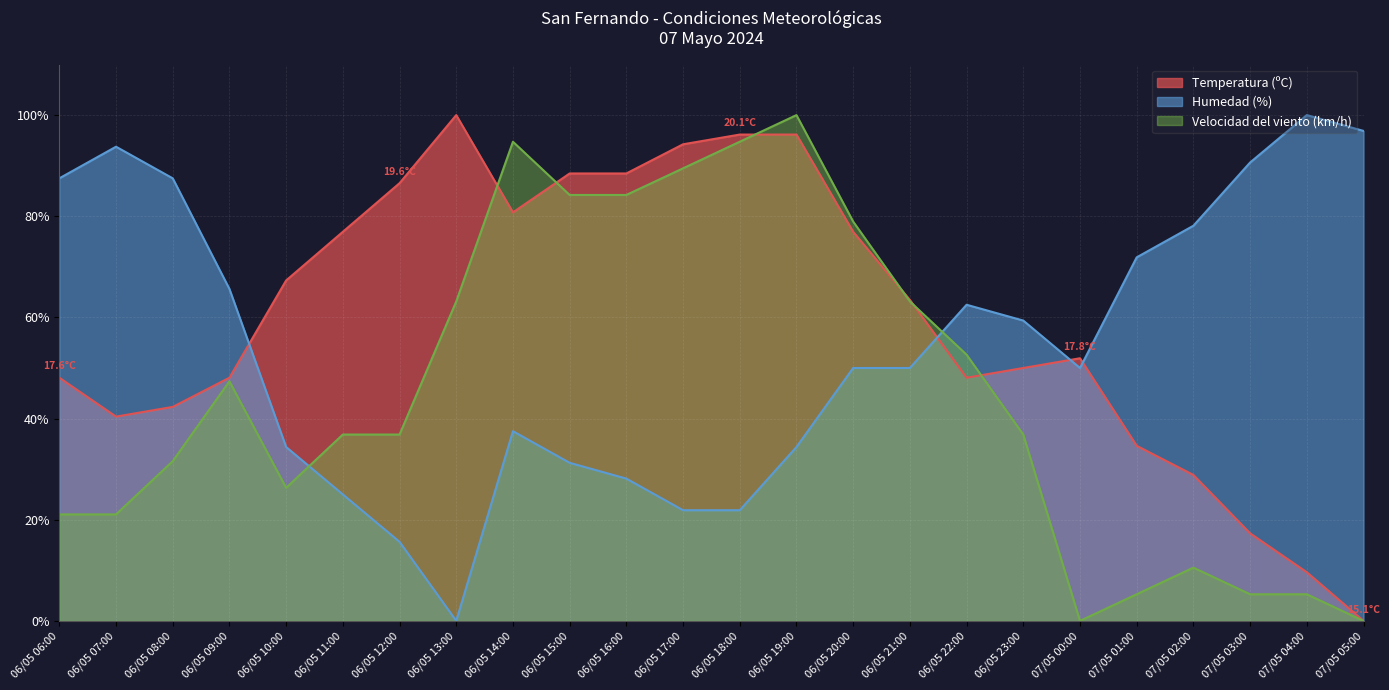

Reading right to left, extract all data points from this chart.

Temperatura (ºC): 07/05 05:00=0.0	07/05 04:00=9.6	07/05 03:00=17.3	07/05 02:00=28.8	07/05 01:00=34.6	07/05 00:00=51.9	06/05 23:00=50.0	06/05 22:00=48.1	06/05 21:00=63.5	06/05 20:00=76.9	06/05 19:00=96.2	06/05 18:00=96.2	06/05 17:00=94.2	06/05 16:00=88.5	06/05 15:00=88.5	06/05 14:00=80.8	06/05 13:00=100.0	06/05 12:00=86.5	06/05 11:00=76.9	06/05 10:00=67.3	06/05 09:00=48.1	06/05 08:00=42.3	06/05 07:00=40.4	06/05 06:00=48.1
Humedad (%): 07/05 05:00=96.9	07/05 04:00=100.0	07/05 03:00=90.6	07/05 02:00=78.1	07/05 01:00=71.9	07/05 00:00=50.0	06/05 23:00=59.4	06/05 22:00=62.5	06/05 21:00=50.0	06/05 20:00=50.0	06/05 19:00=34.4	06/05 18:00=21.9	06/05 17:00=21.9	06/05 16:00=28.1	06/05 15:00=31.2	06/05 14:00=37.5	06/05 13:00=0.0	06/05 12:00=15.6	06/05 11:00=25.0	06/05 10:00=34.4	06/05 09:00=65.6	06/05 08:00=87.5	06/05 07:00=93.8	06/05 06:00=87.5
Velocidad del viento (km/h): 07/05 05:00=0.0	07/05 04:00=5.3	07/05 03:00=5.3	07/05 02:00=10.5	07/05 01:00=5.3	07/05 00:00=0.0	06/05 23:00=36.8	06/05 22:00=52.6	06/05 21:00=63.2	06/05 20:00=78.9	06/05 19:00=100.0	06/05 18:00=94.7	06/05 17:00=89.5	06/05 16:00=84.2	06/05 15:00=84.2	06/05 14:00=94.7	06/05 13:00=63.2	06/05 12:00=36.8	06/05 11:00=36.8	06/05 10:00=26.3	06/05 09:00=47.4	06/05 08:00=31.6	06/05 07:00=21.1	06/05 06:00=21.1